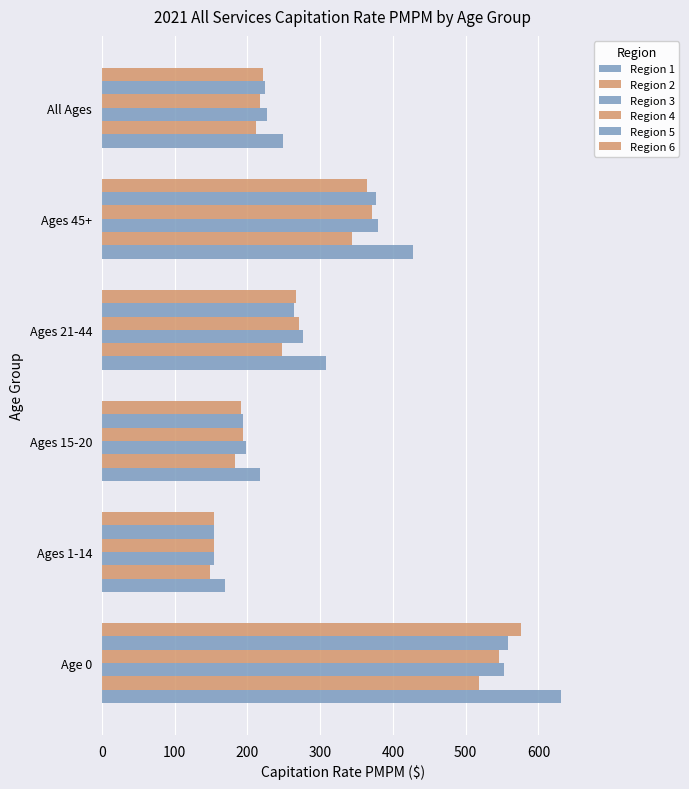

Count the number of categories in the chart.

6